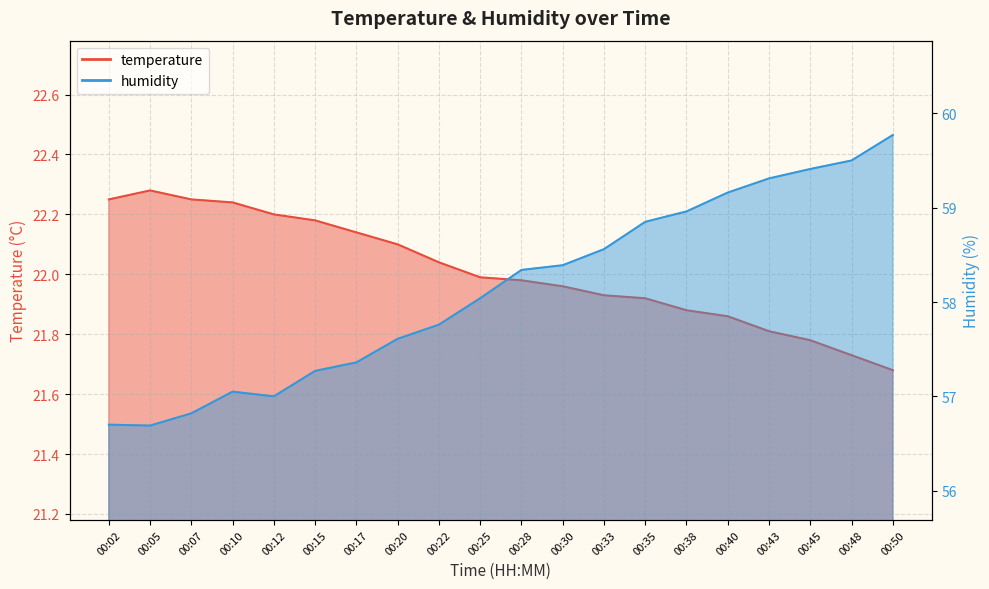

How many lines are shown in the chart?

2